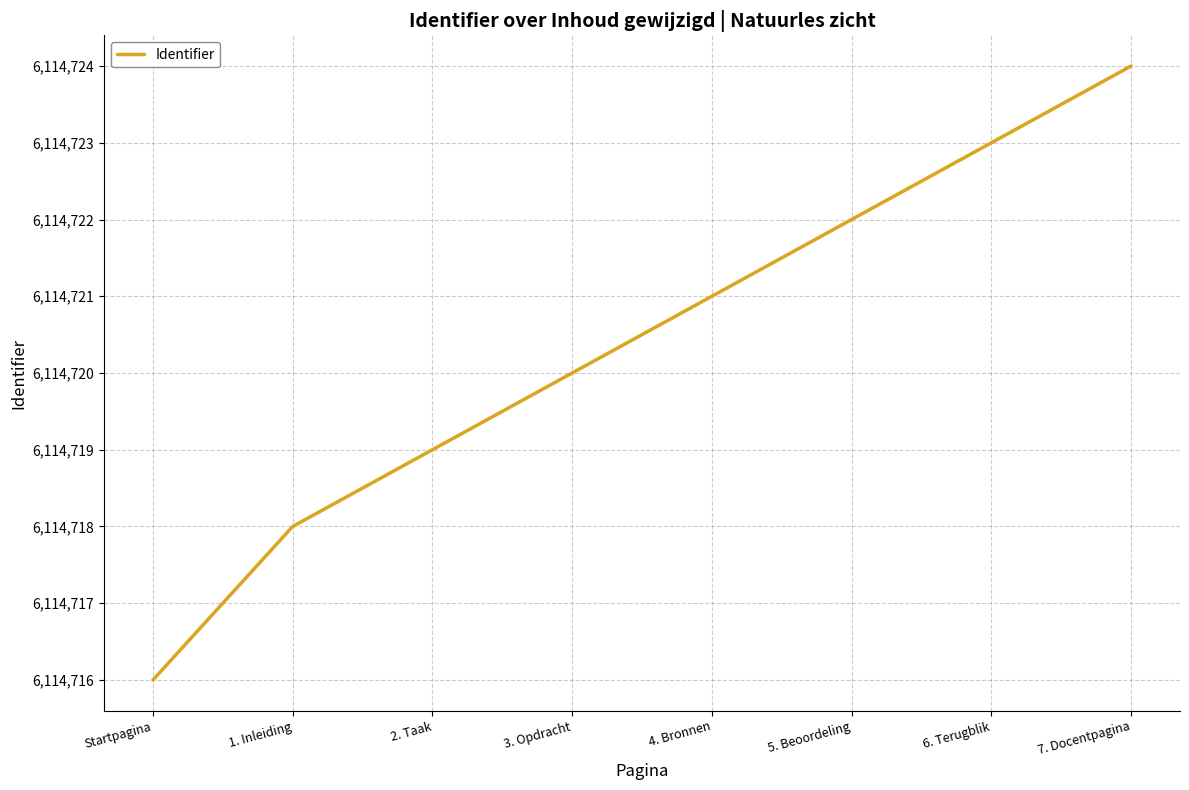

Rank the categories by value from lowest to highest.

Startpagina, 1. Inleiding, 2. Taak, 3. Opdracht, 4. Bronnen, 5. Beoordeling, 6. Terugblik, 7. Docentpagina